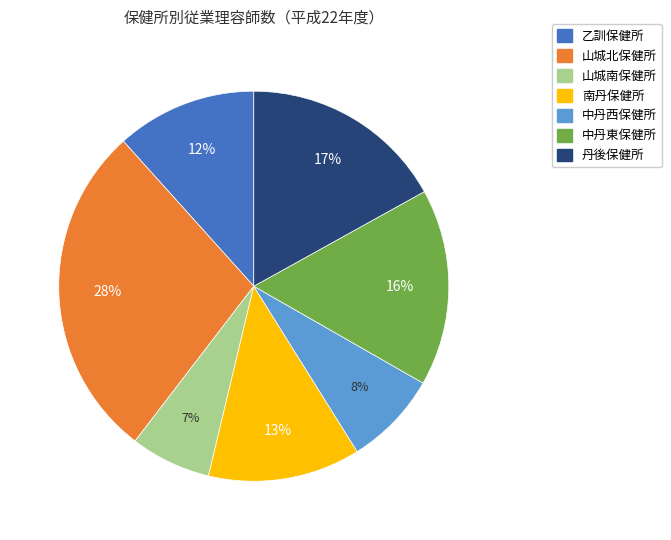

Do 中丹東保健所 and 乙訓保健所 together represent more than half of the pie?

No